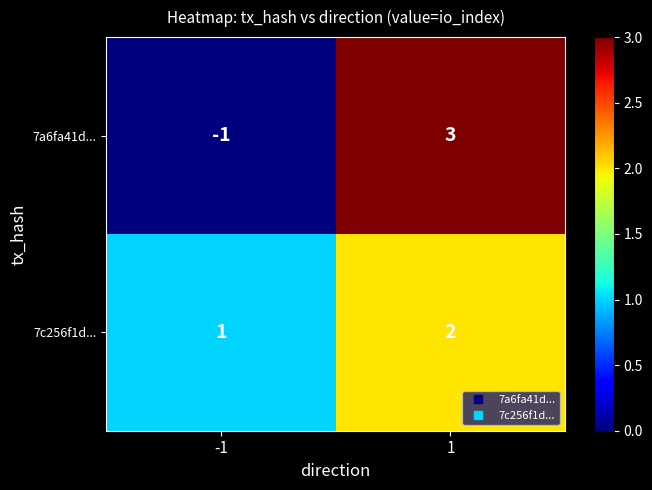

What is the difference between the highest and lowest values at -1?

2